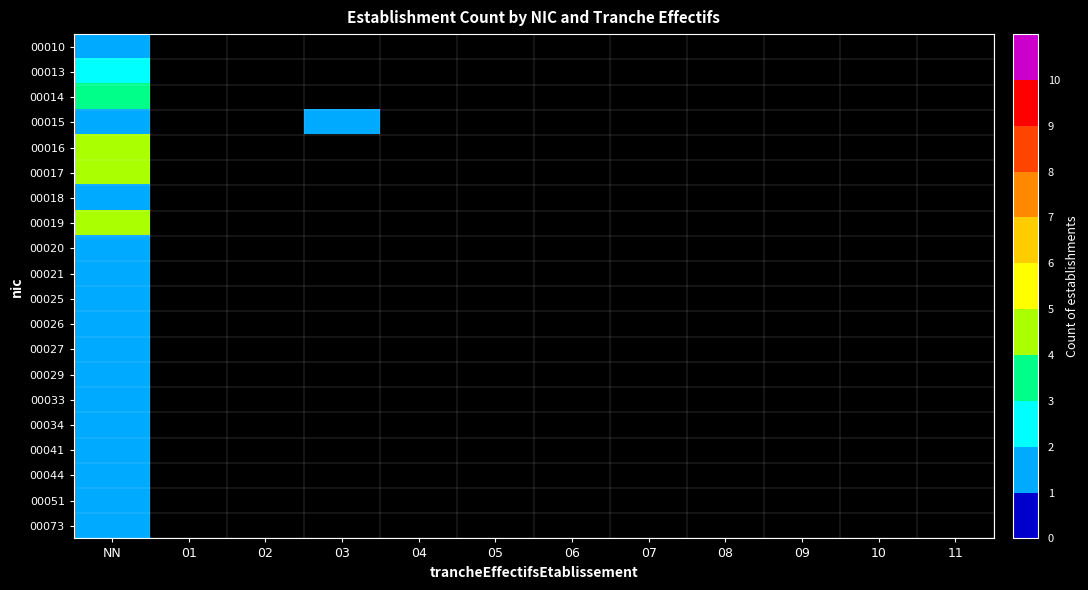

List the series in order of their peak value, highest first.

00016, 00017, 00019, 00014, 00013, 00010, 00015, 00018, 00020, 00021, 00025, 00026, 00027, 00029, 00033, 00034, 00041, 00044, 00051, 00073